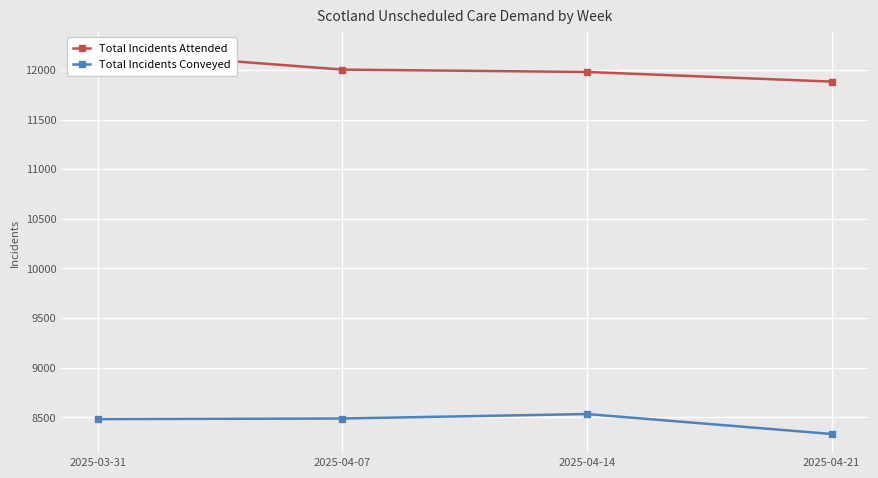

True or false: Total Incidents Attended and Total Incidents Conveyed intersect in this chart.

False